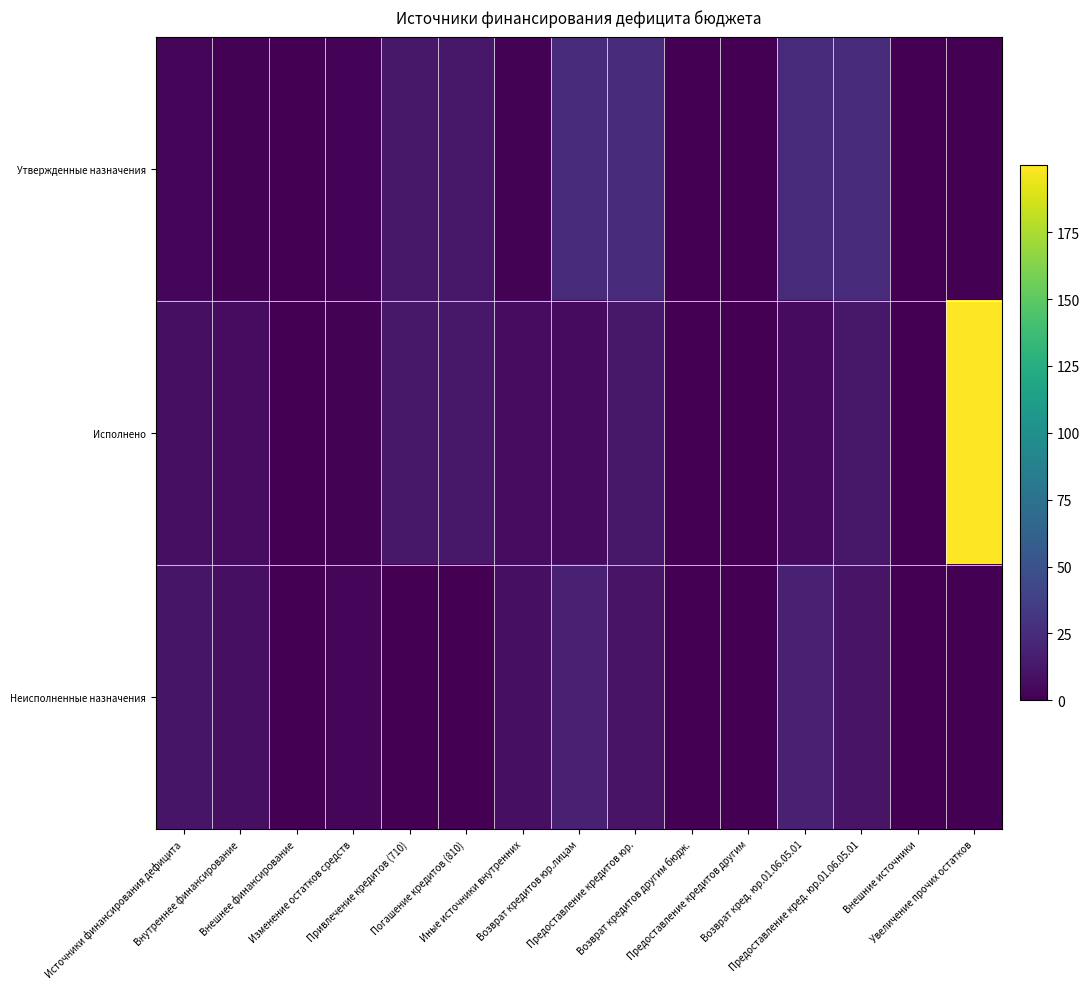

Which series has the largest range (max minus min)?

Исполнено